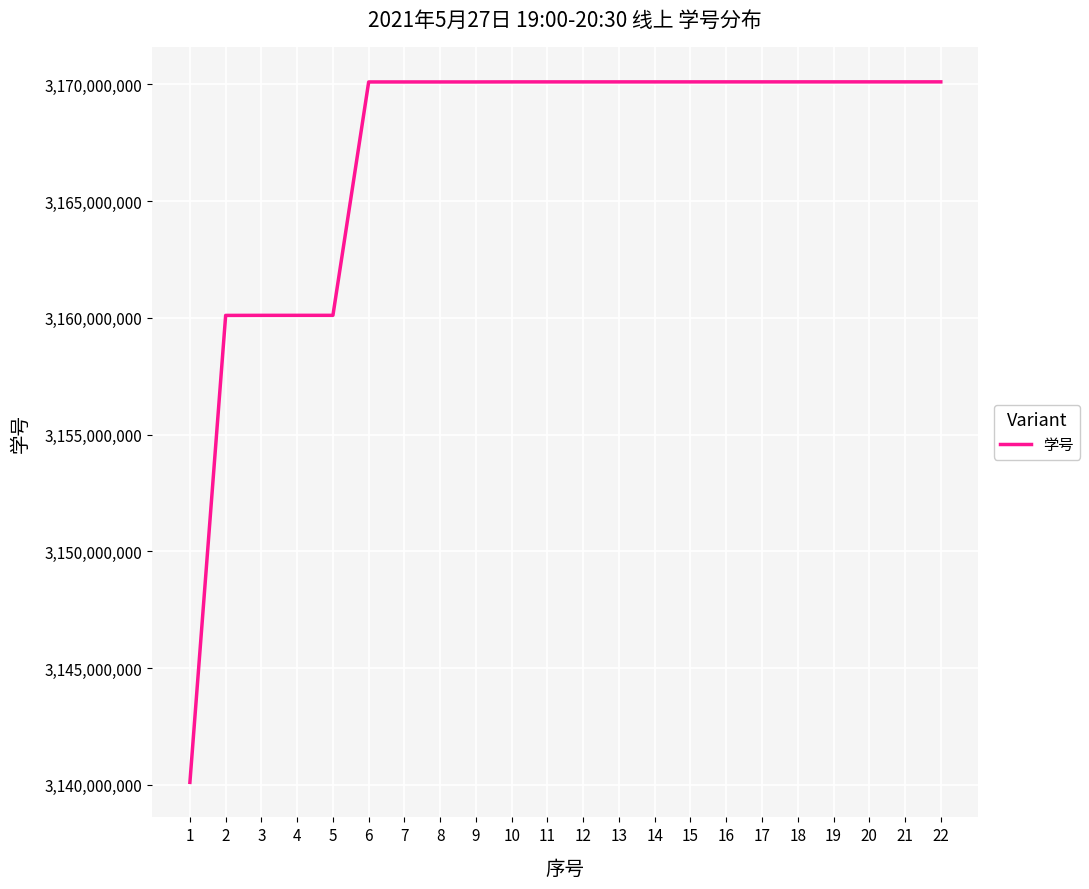

What is the greatest value displayed?

3170105905